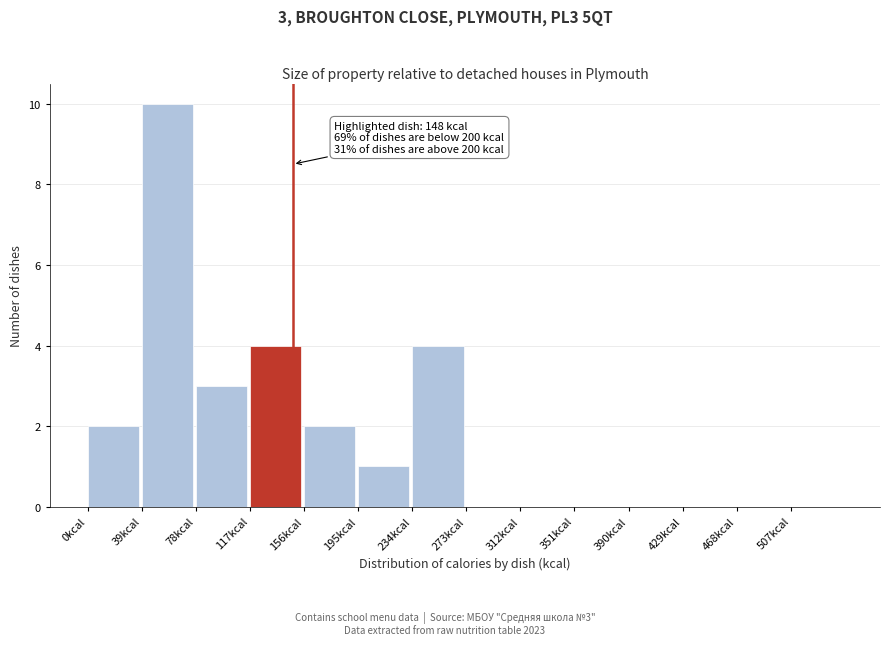

Over which range of the x-axis is the bar tallest?

39 to 78